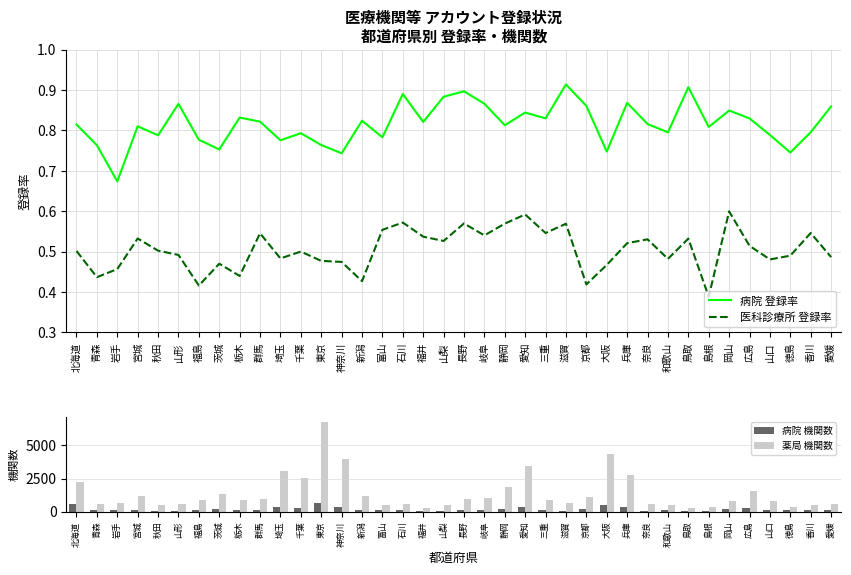

What is the average value of the 医科診療所 登録率 series?

0.5